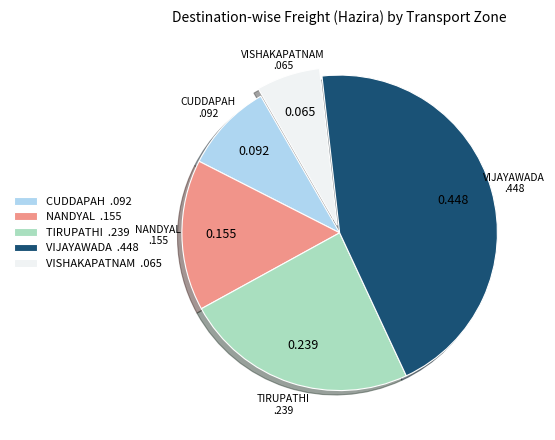

Combined, do VISHAKAPATNAM .065 and NANDYAL .155 account for over 50%?

No